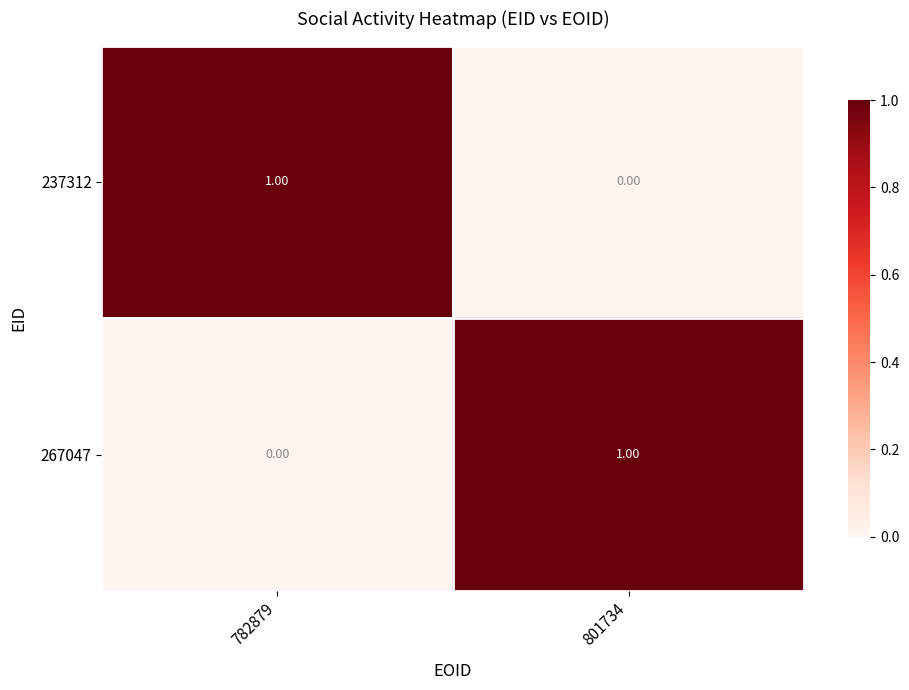

At how many categories does at least one series exceed 0?

2